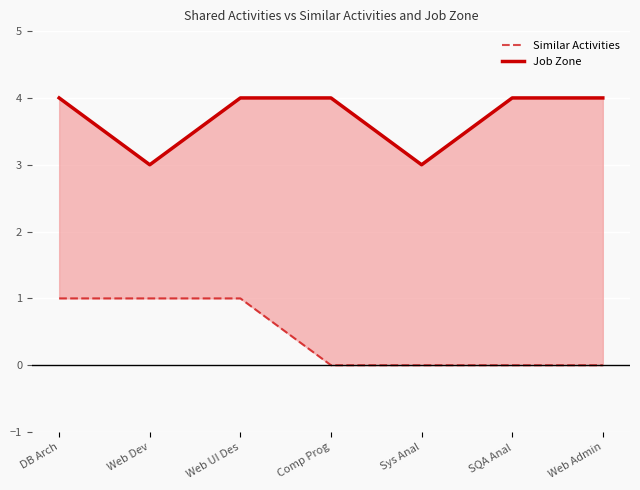

Reading left to right, what are all the values shown in this chart?

Similar Activities: 1	1	1	0	0	0	0
Job Zone: 4	3	4	4	3	4	4